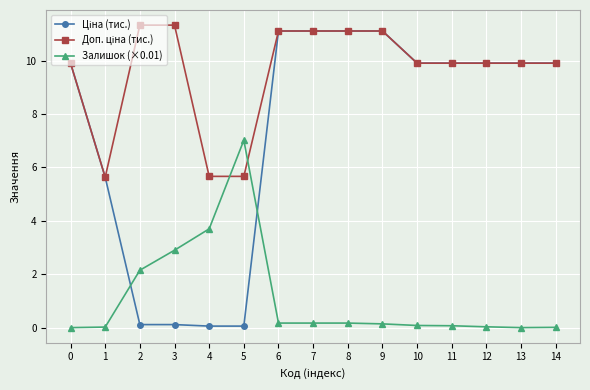

What is the greatest value displayed?

11.3